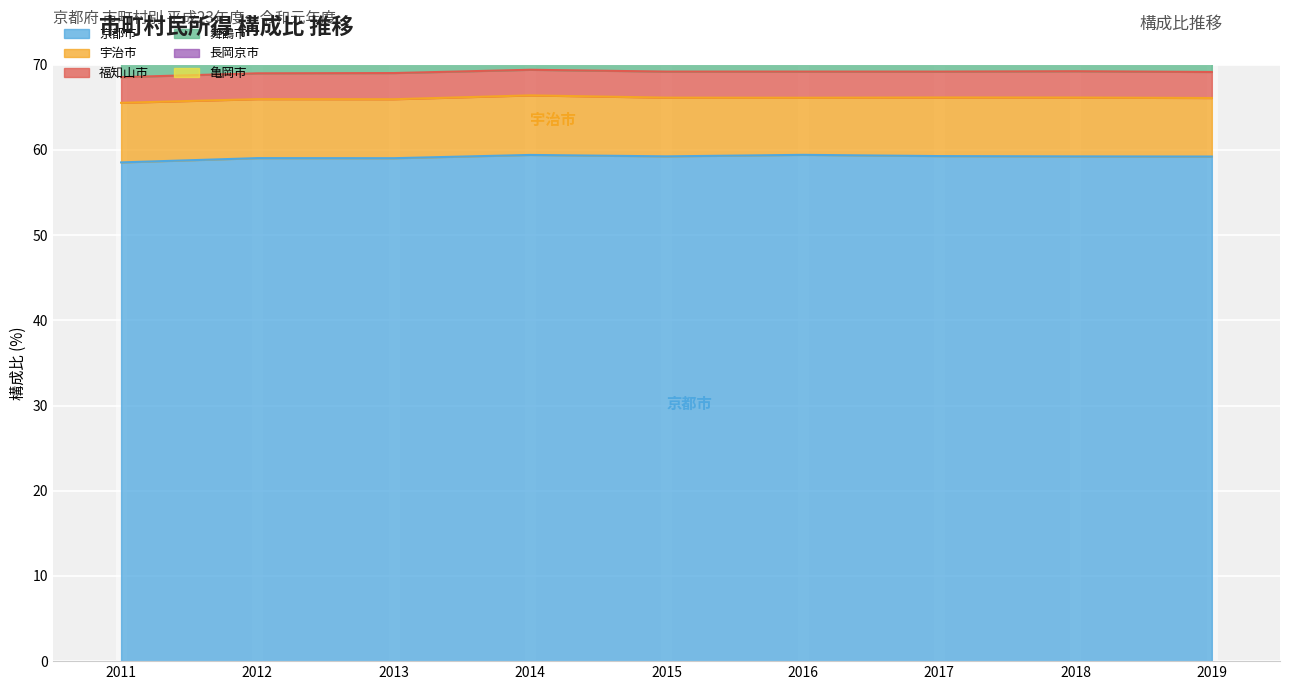

What is the maximum value for 舞鶴市?

3.3